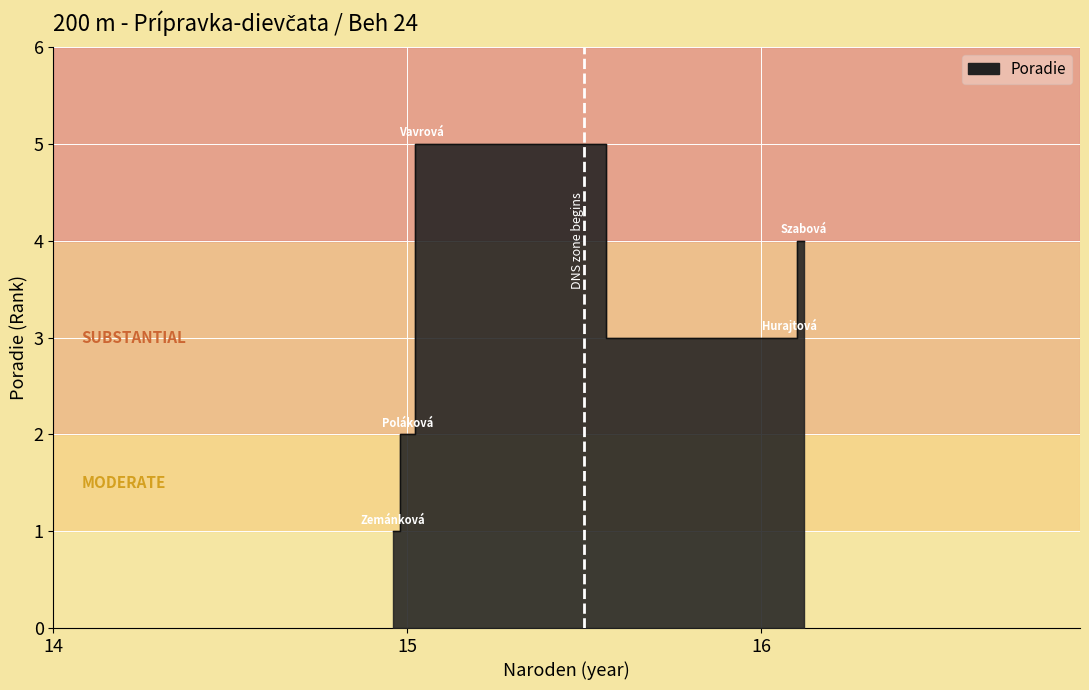

The value at Vavrová Lara is 5. True or false?

True